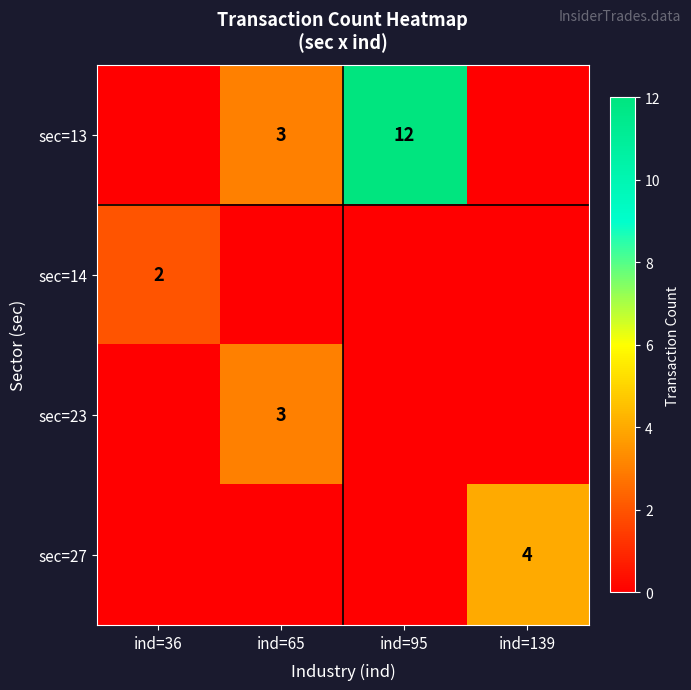

How many categories are shown in the chart?

4